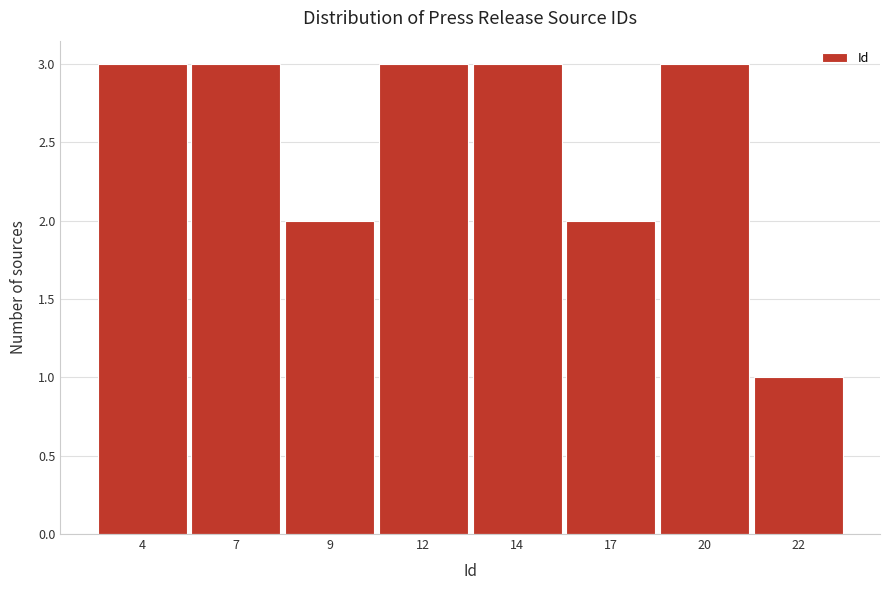

Reading left to right, transcribe all the data shown in this chart.

3	3	2	3	3	2	3	1